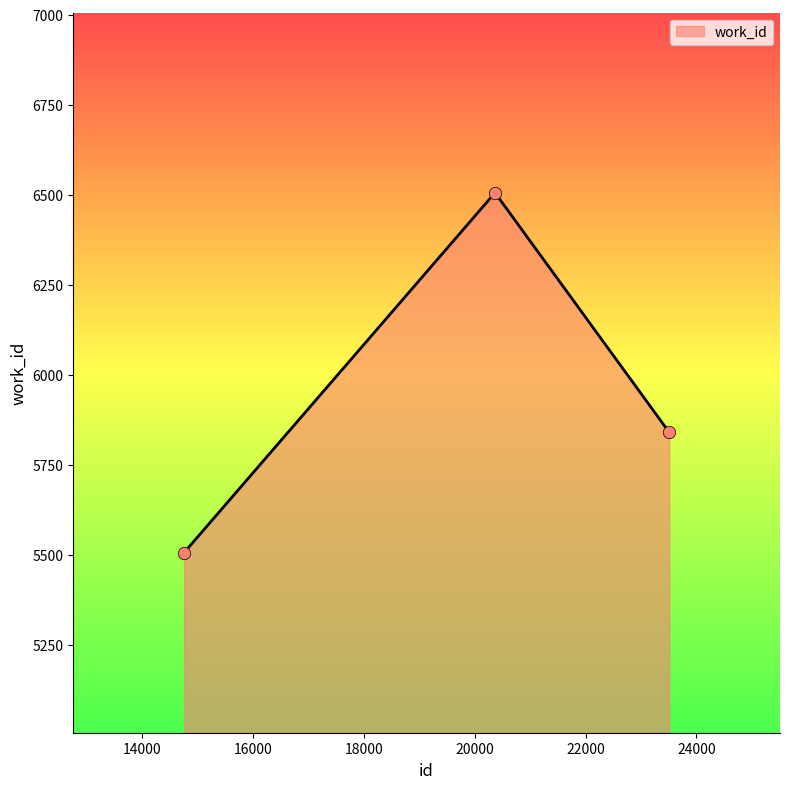

What is the average value?

5951